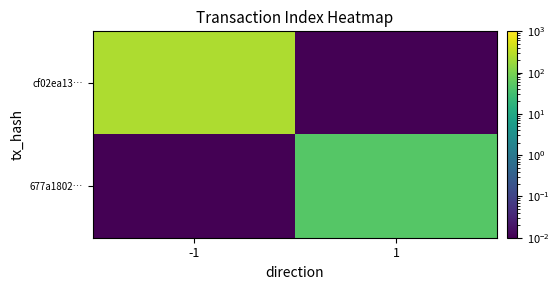

Which series changed the most between -1 and 1?

cf02ea13…